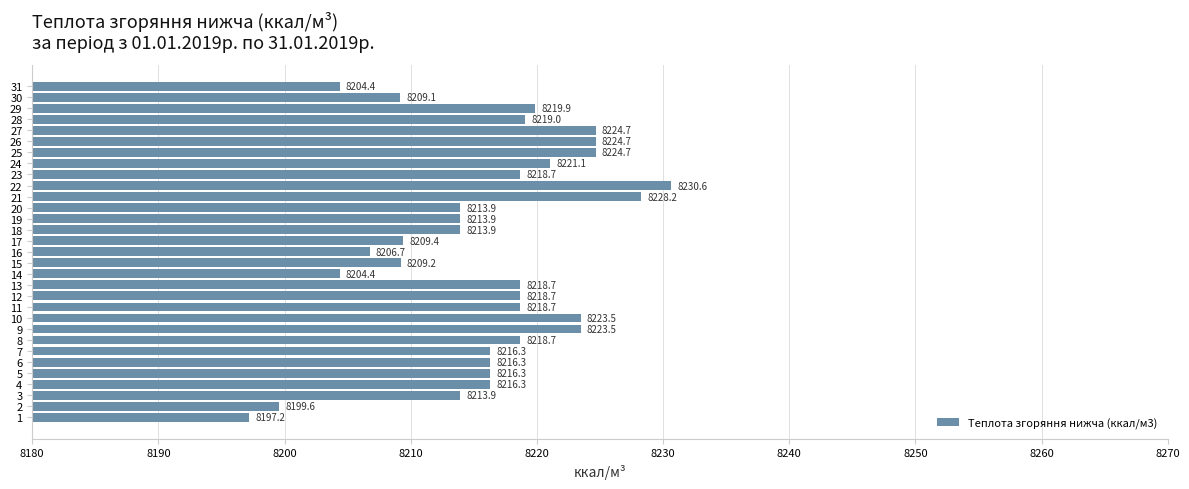

How many bars are there in total?

31